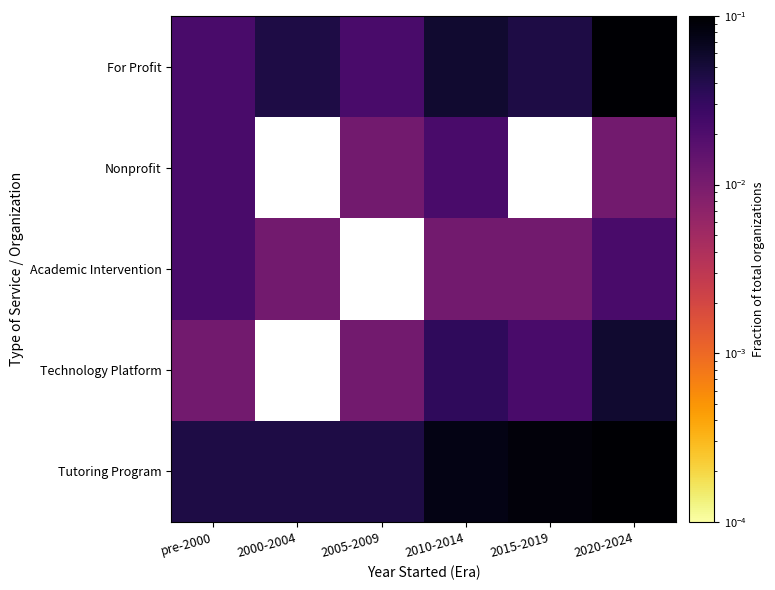

How many categories are shown in the chart?

6